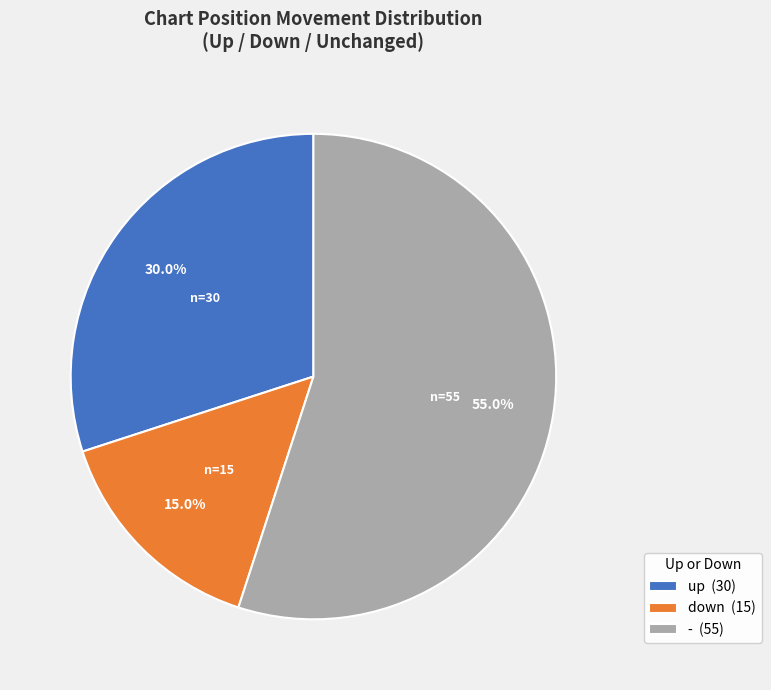

To the nearest percent, what percentage of the pie is down?

15%